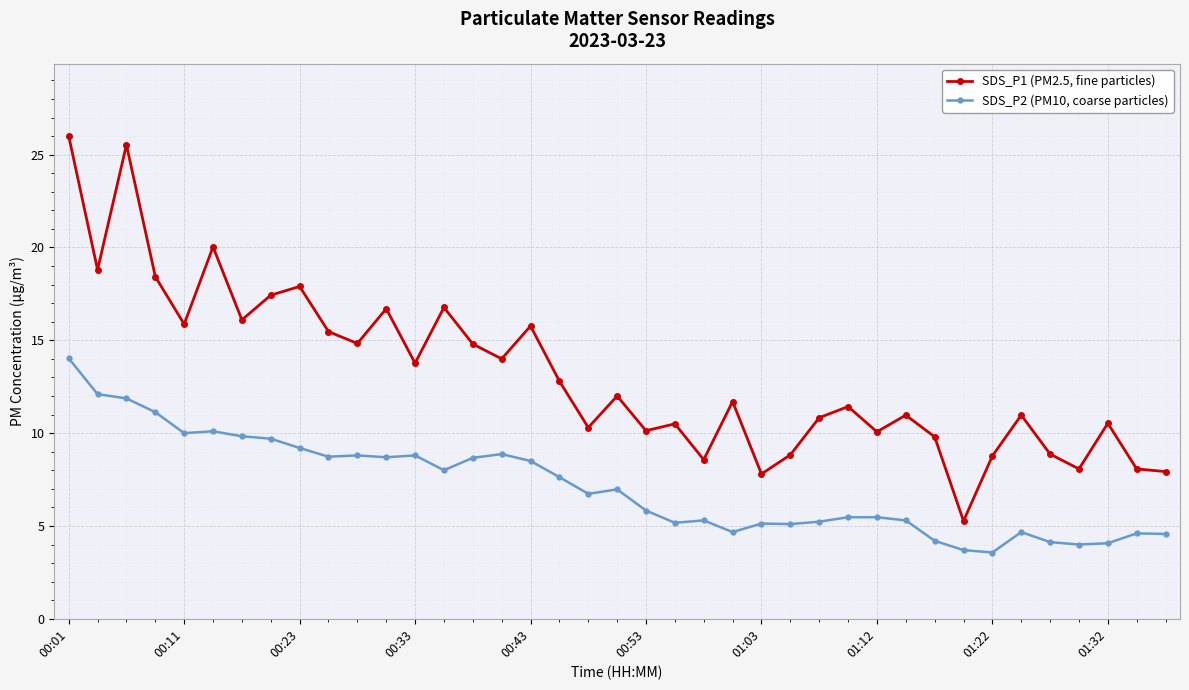

True or false: SDS_P1 (PM2.5, fine particles) has more than 2 points higher than both neighbors.

True